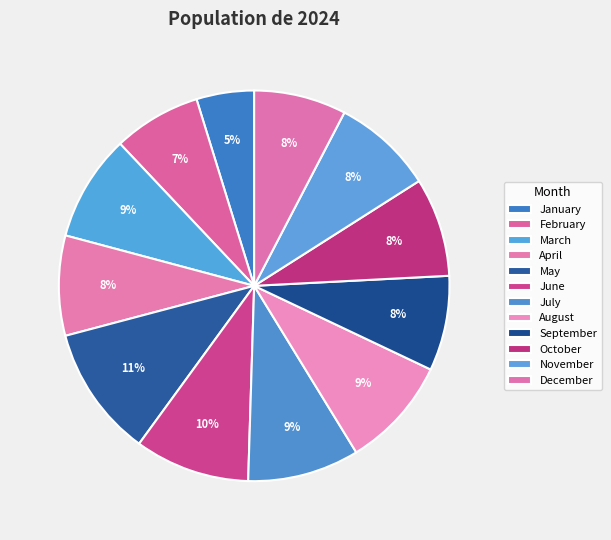

How many slices are in this pie chart?

12